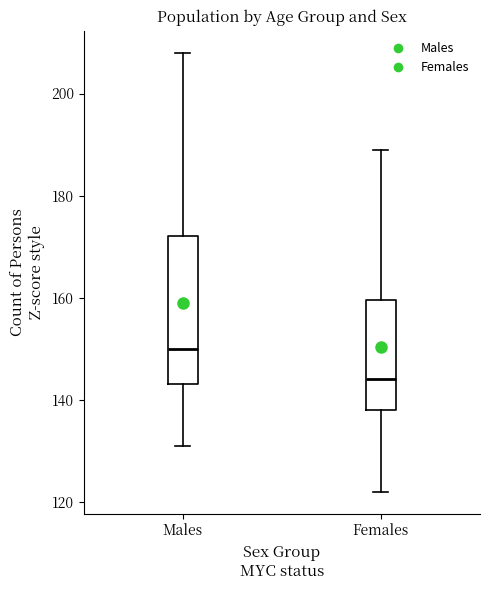

Comparing the boxes themselves (not the whiskers), which one is the tallest?

Males